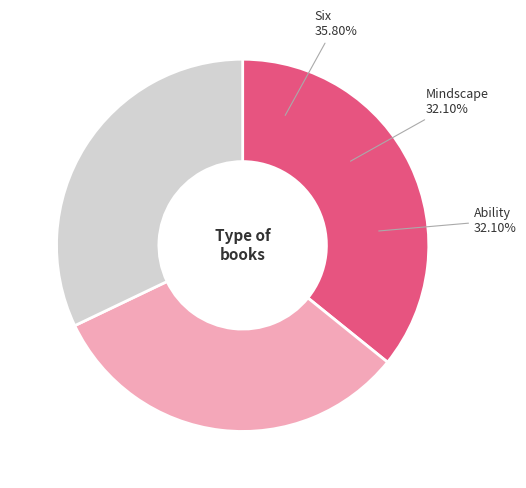

To the nearest percent, what is the average slice percentage?

33%